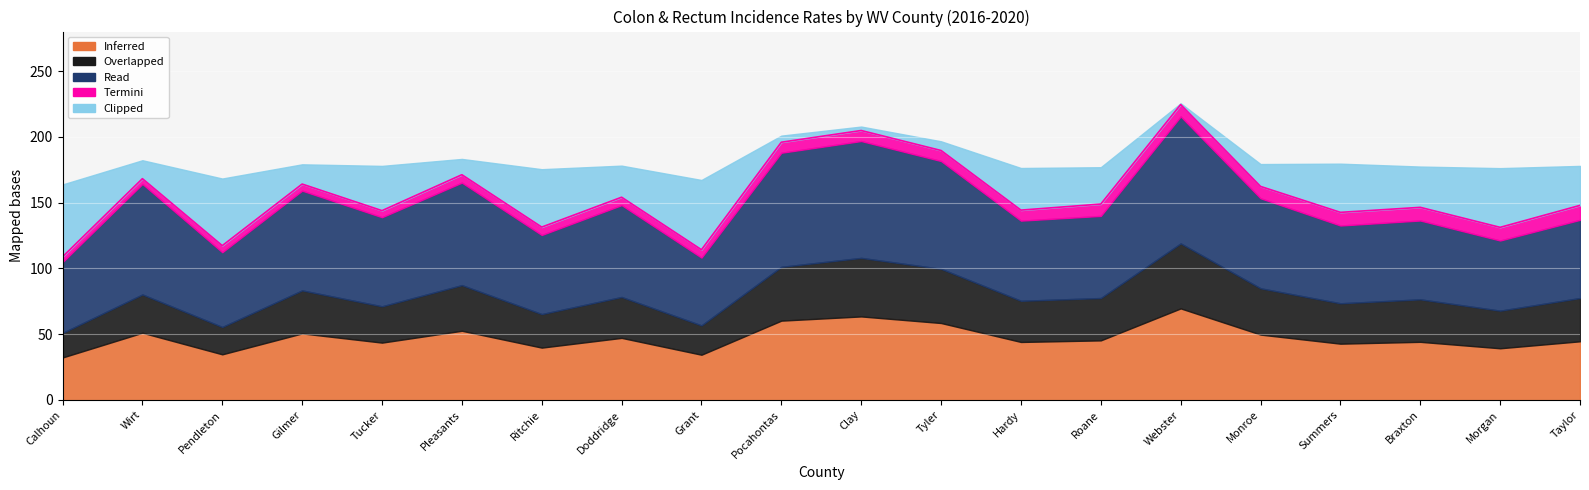

What is the difference between the maximum and minimum values in the Termini series?

7.0